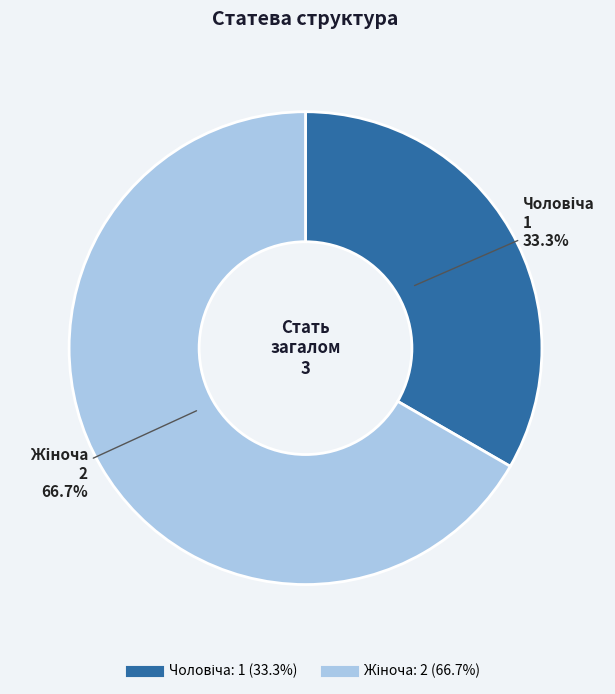

How many segments does this pie chart have?

2